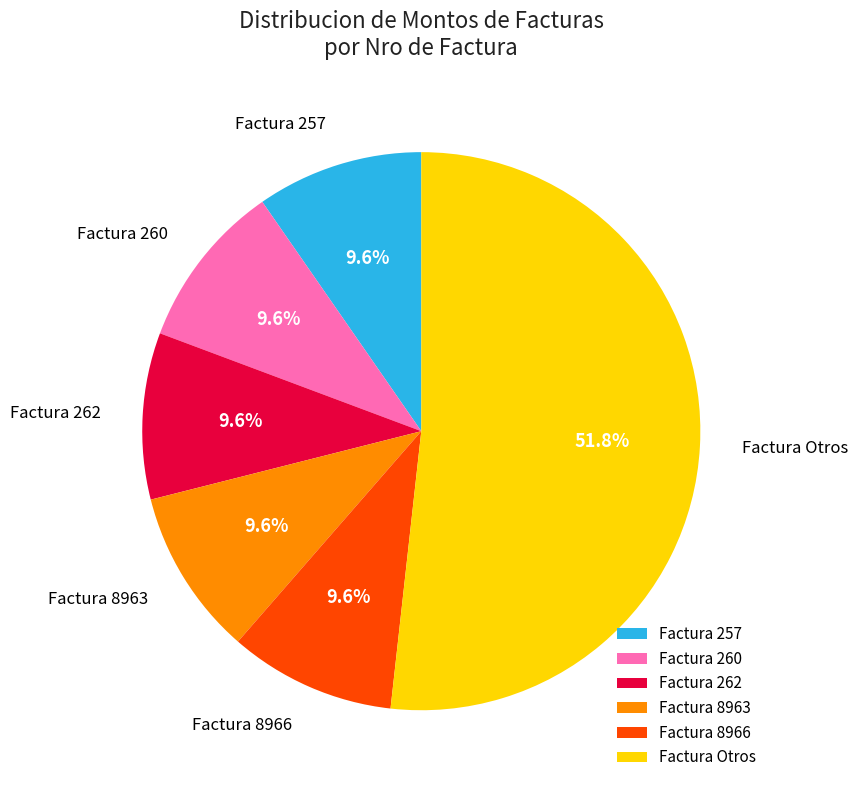

Is the sum of Factura 262 and Factura 8966 greater than half?

No